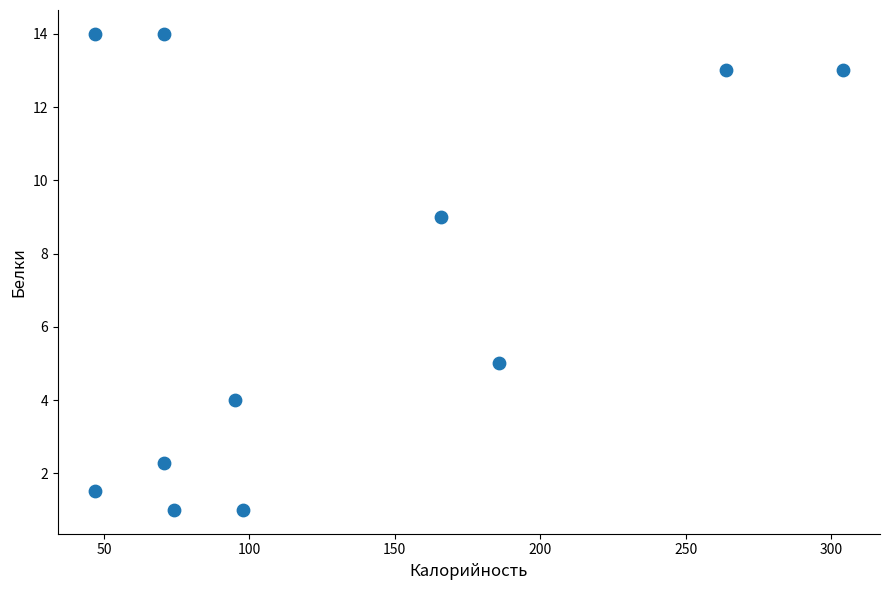

What is the range of X values (max minus min)?

257.0